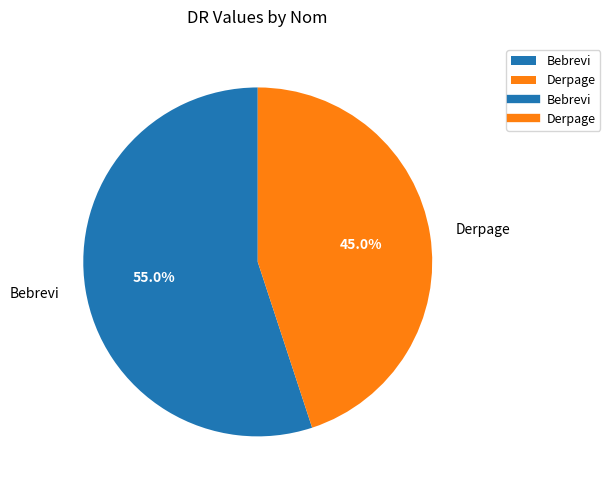

Does Bebrevi account for over 50% of the chart?

Yes